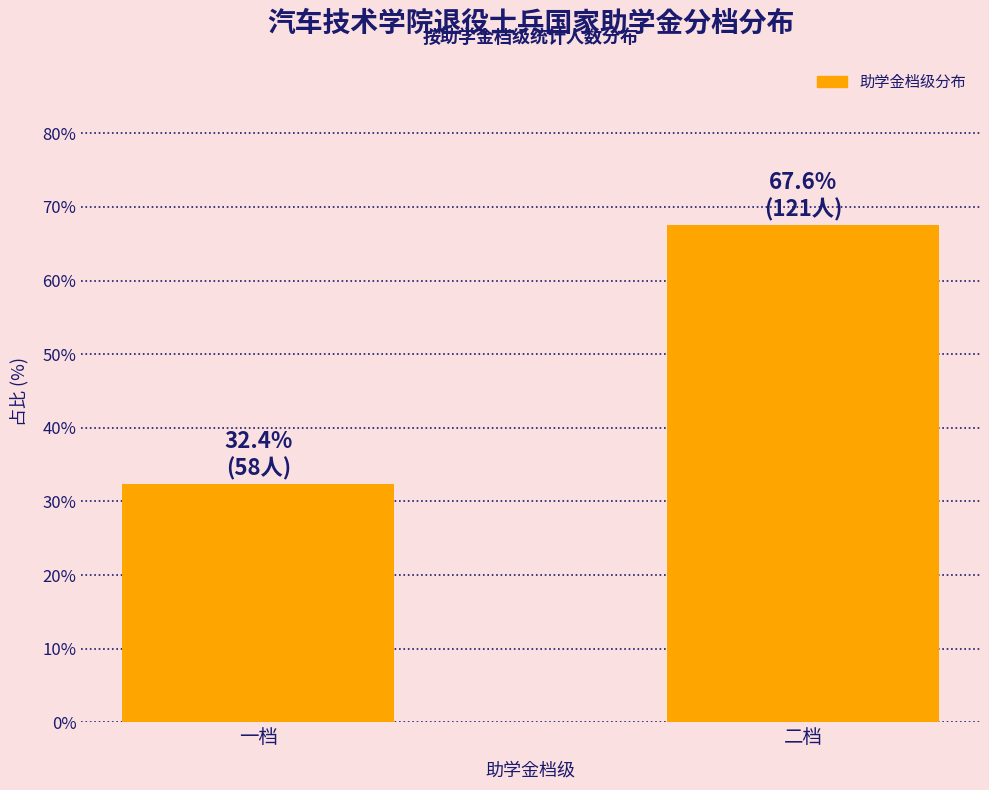

Reading right to left, what are all the values shown in this chart?

67.6	32.4